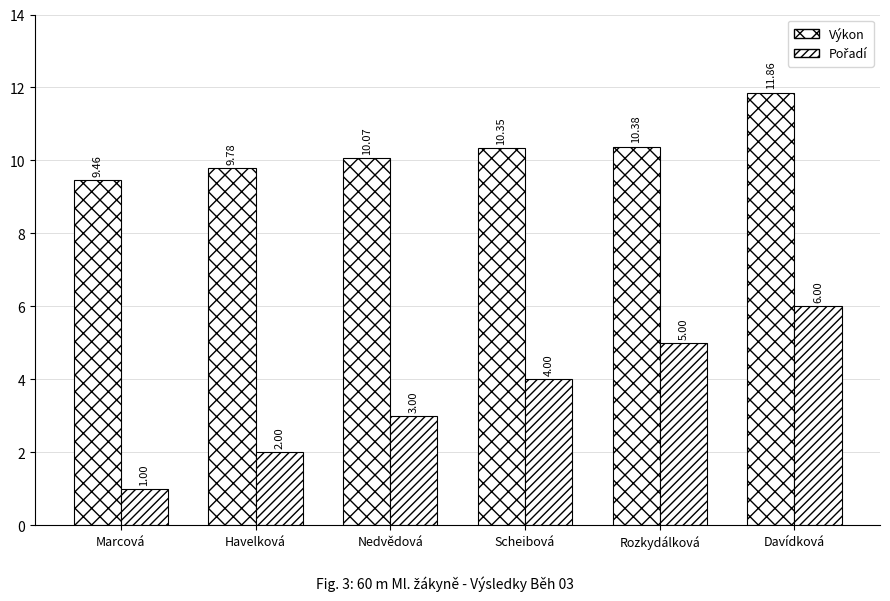

How many values in the Výkon series are below 10?

2